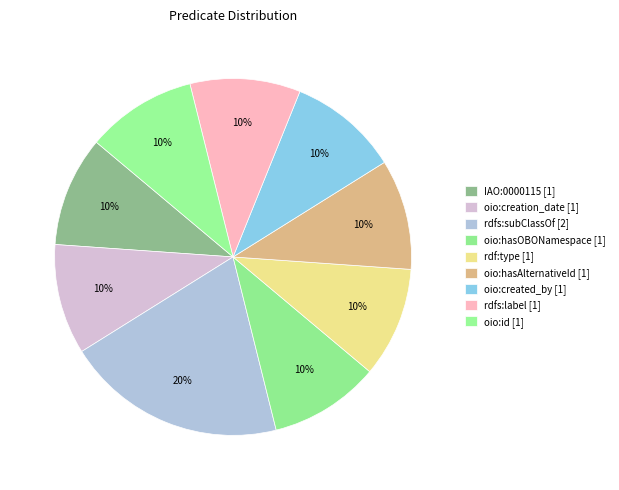

Is there any slice that represents more than half of the pie?

No